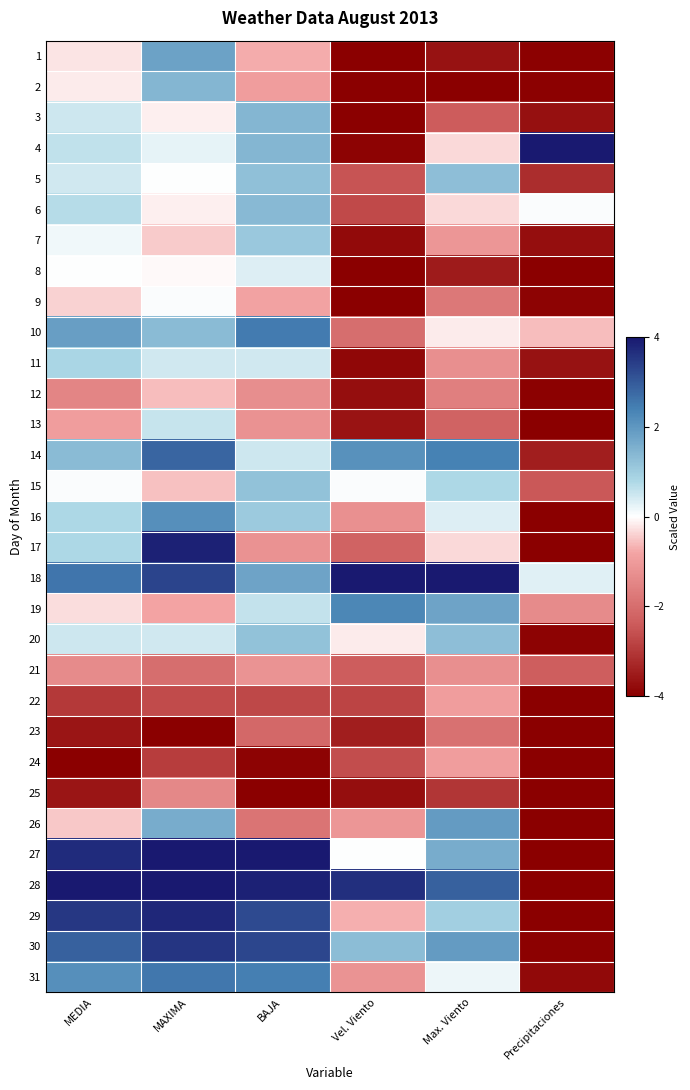

Which category has the lowest value across all series?

Vel. Viento